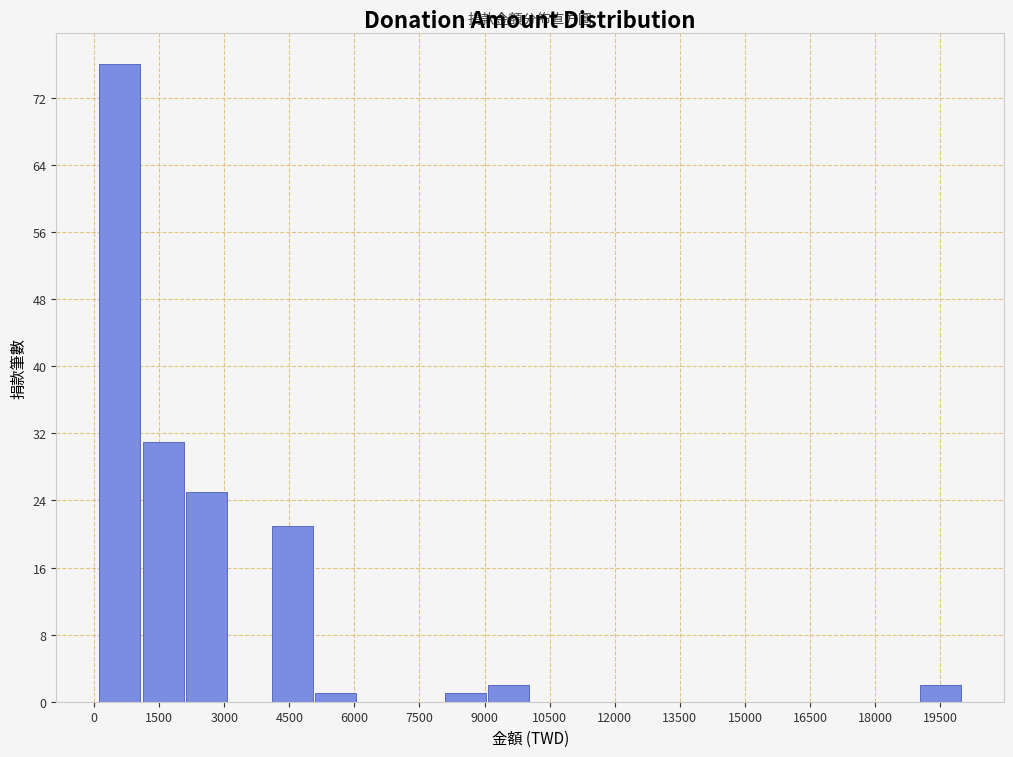

Over which range of the x-axis is the bar tallest?

200 to 1000